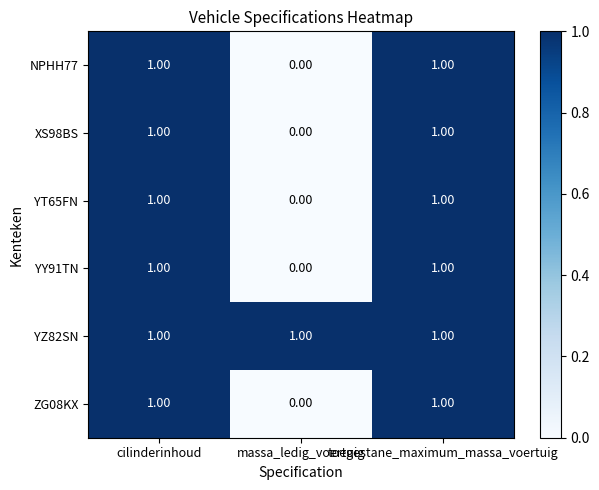

What is the sum of all YZ82SN values?

3